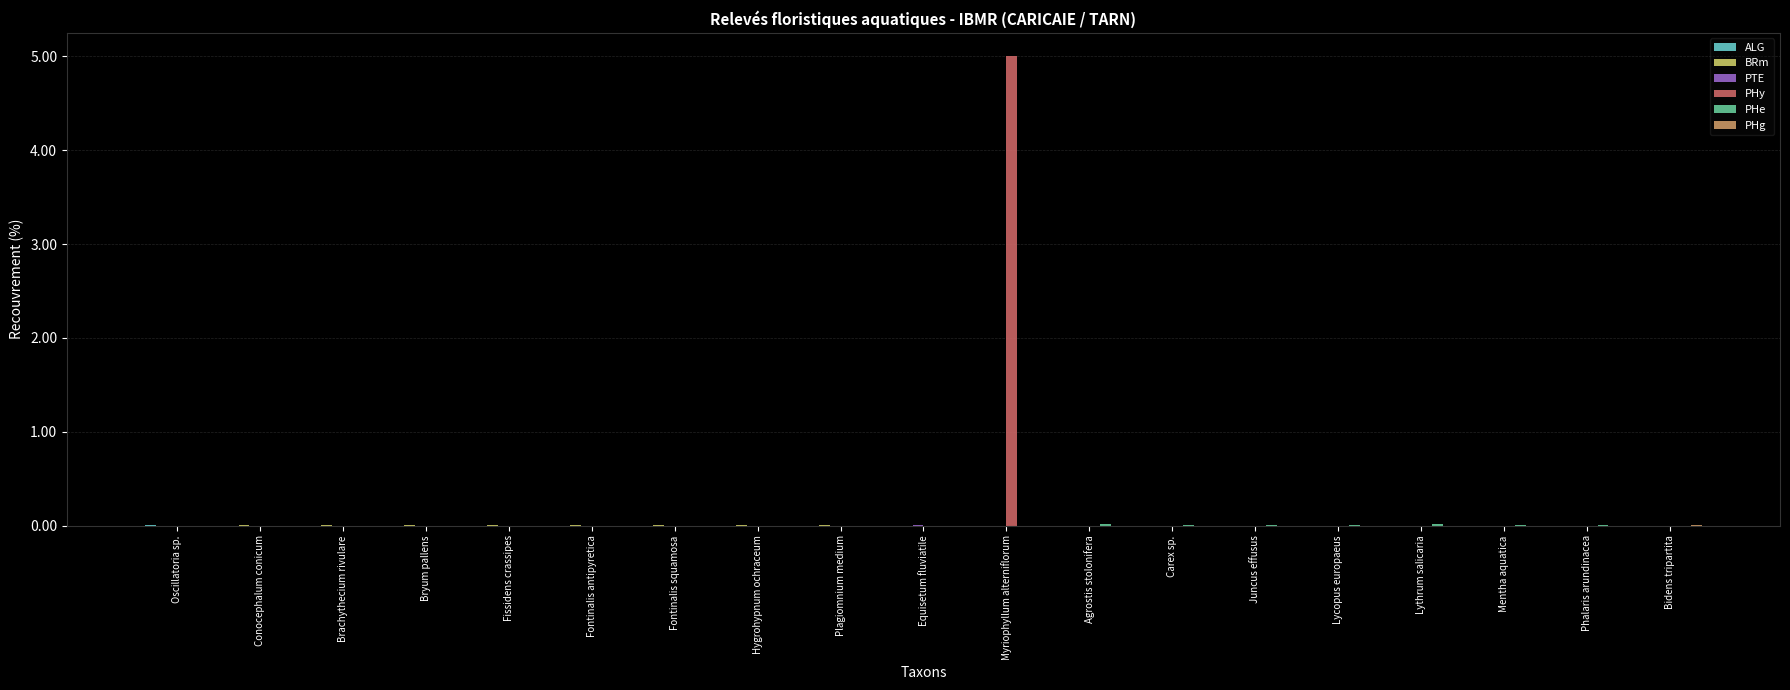

Which category has the highest value across all series?

Myriophyllum alterniflorum